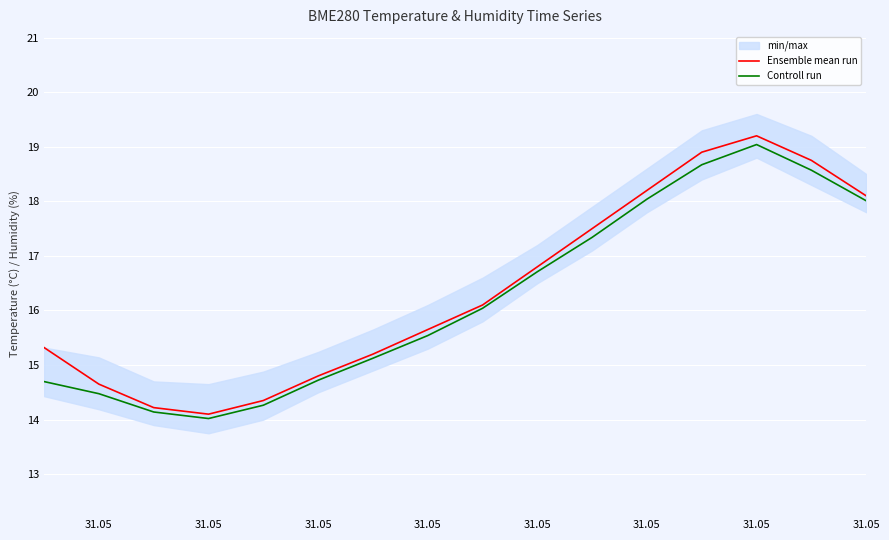

True or false: Ensemble mean run has more than 2 interior local peaks.

False